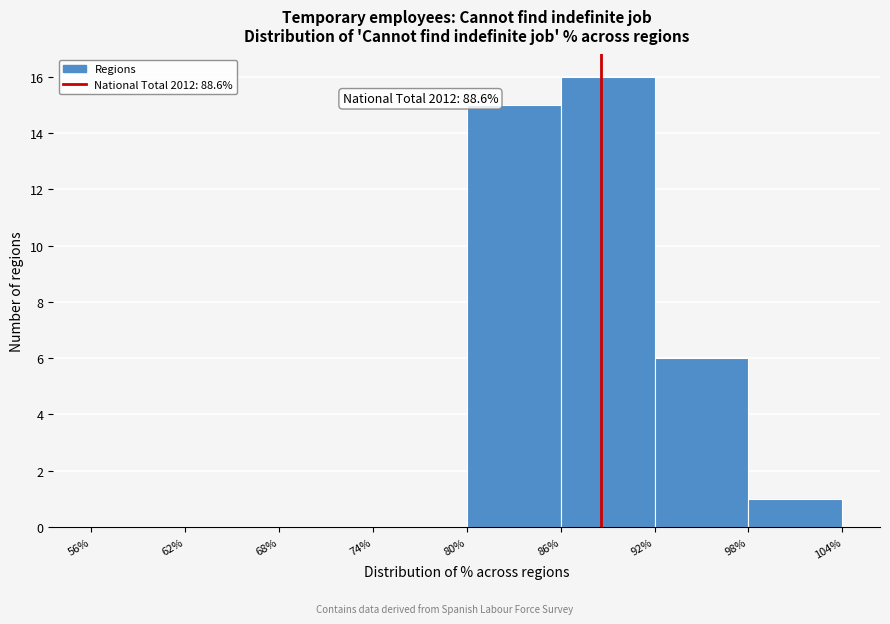

Over which range of the x-axis is the bar tallest?

86% to 92%